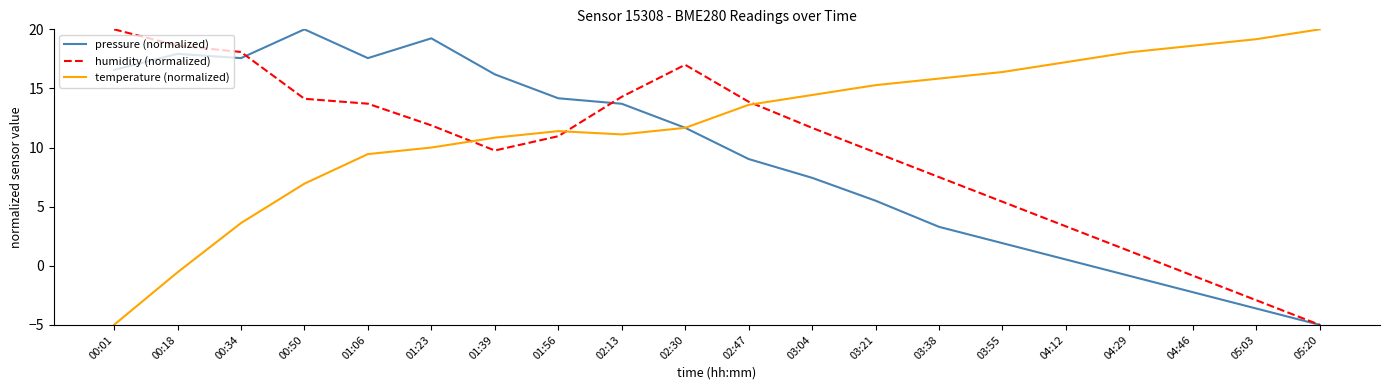

At how many categories does at least one series exceed 2?

20